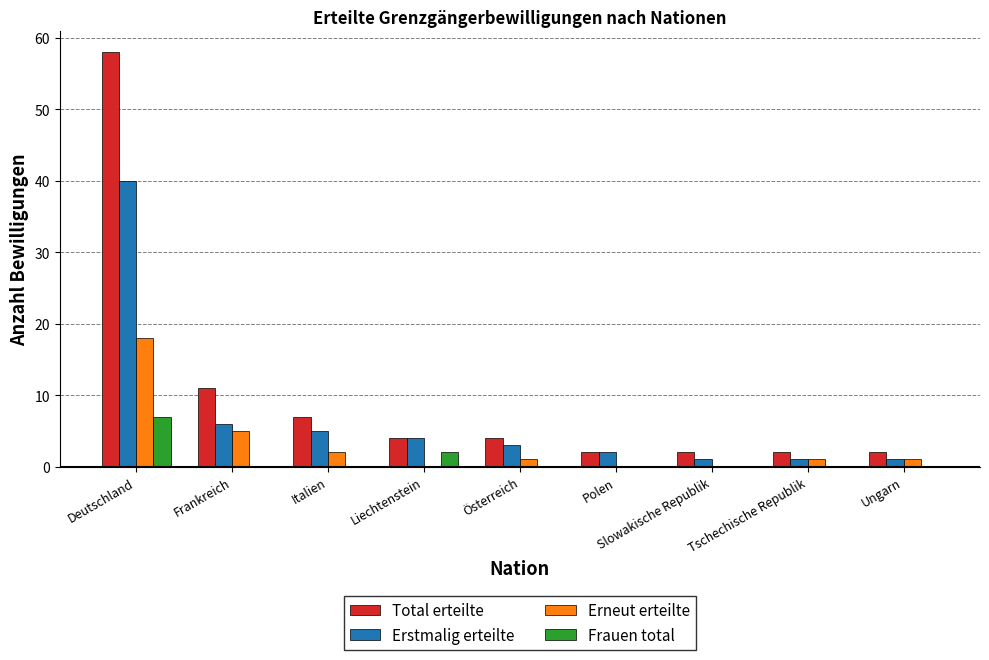

At which label does Erstmalig erteilte reach its peak?

Deutschland